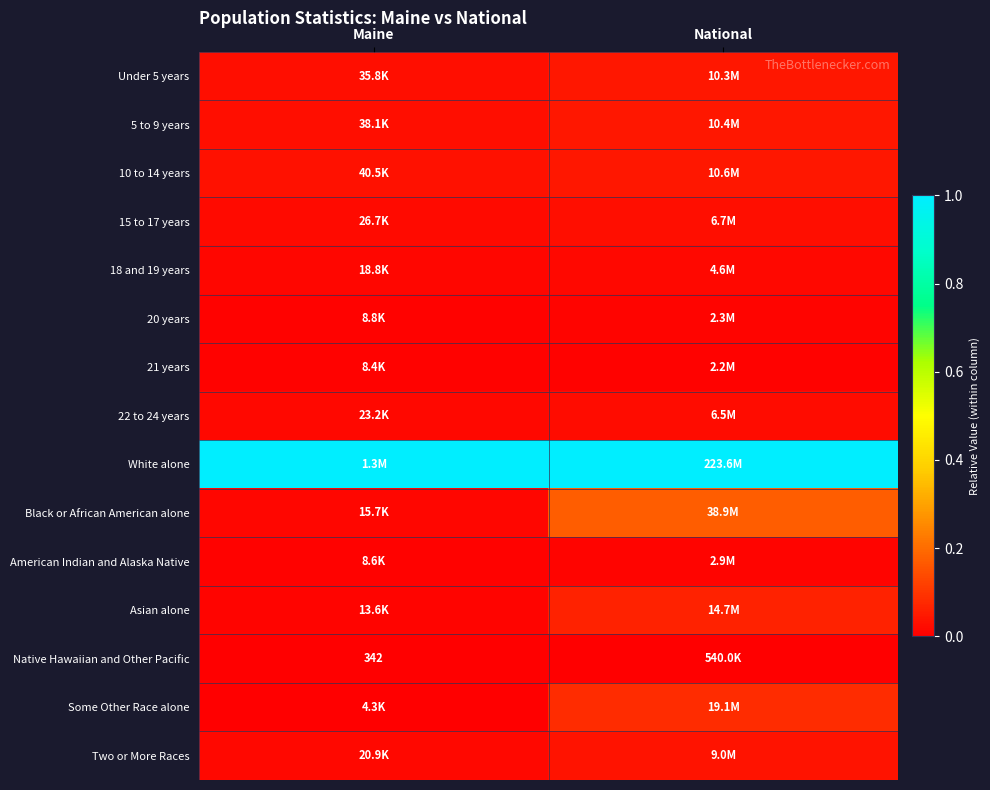

What is the total value across all series at Maine?

1.2